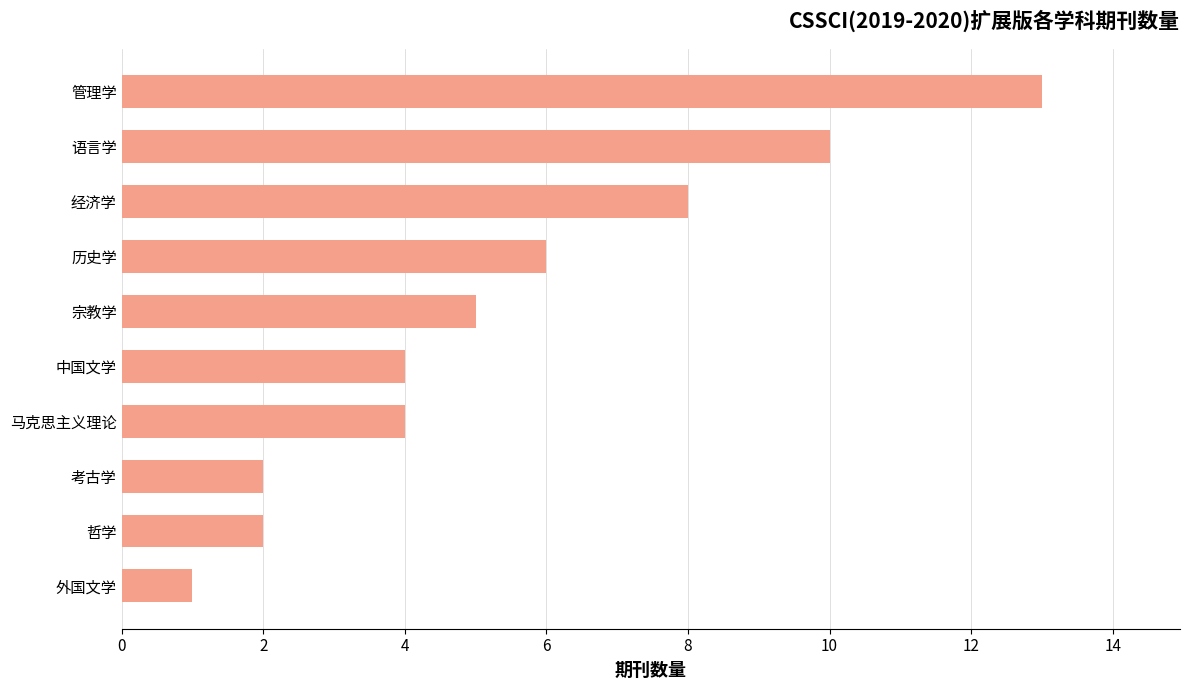

What is the change in value from 外国文学 to 考古学?

+1